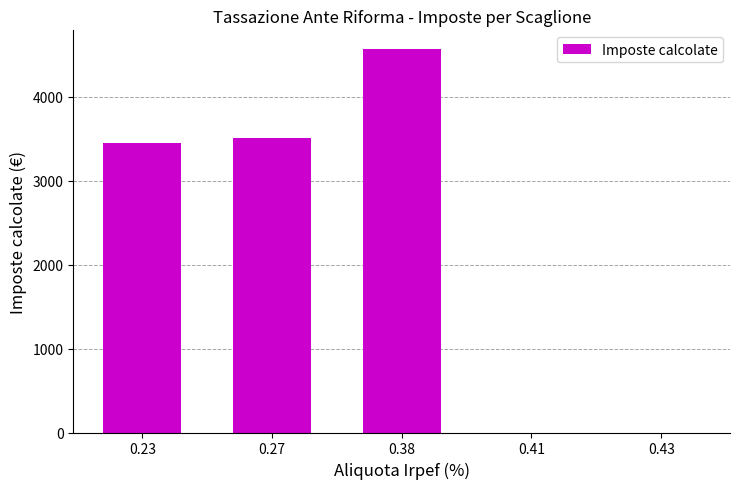

Reading right to left, list all the values displayed in this chart.

0	0	4560	3510	3450